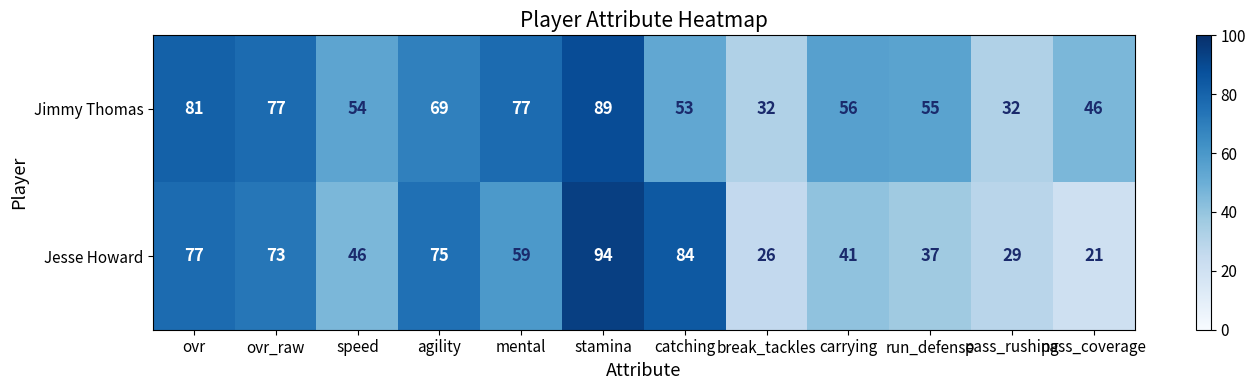

Count the number of data series in this chart.

2